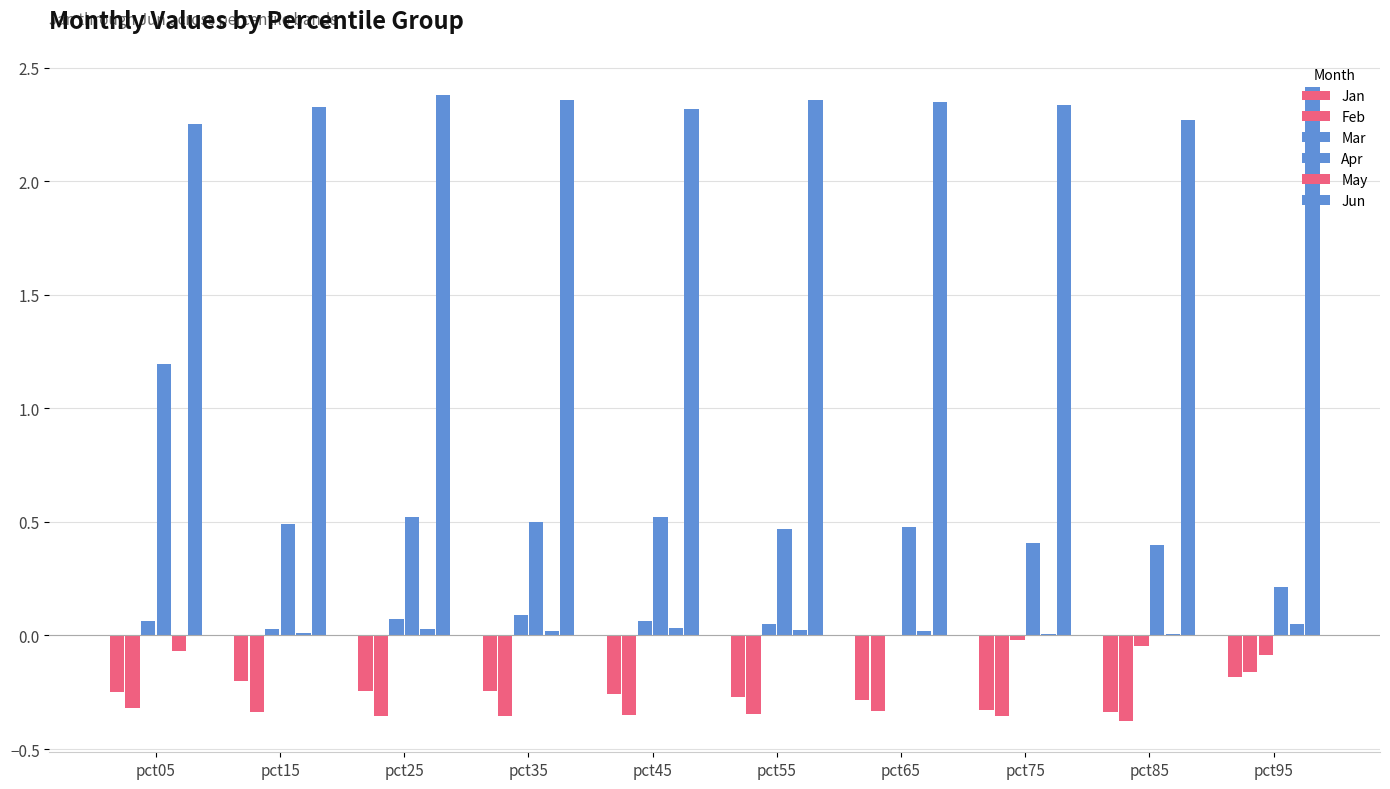

Reading right to left, list all the values displayed in this chart.

Jan: pct95=-0.2	pct85=-0.3	pct75=-0.3	pct65=-0.3	pct55=-0.3	pct45=-0.3	pct35=-0.2	pct25=-0.2	pct15=-0.2	pct05=-0.2
Feb: pct95=-0.2	pct85=-0.4	pct75=-0.4	pct65=-0.3	pct55=-0.3	pct45=-0.4	pct35=-0.4	pct25=-0.4	pct15=-0.3	pct05=-0.3
Mar: pct95=-0.1	pct85=-0.0	pct75=-0.0	pct65=0.0	pct55=0.1	pct45=0.1	pct35=0.1	pct25=0.1	pct15=0.0	pct05=0.1
Apr: pct95=0.2	pct85=0.4	pct75=0.4	pct65=0.5	pct55=0.5	pct45=0.5	pct35=0.5	pct25=0.5	pct15=0.5	pct05=1.2
May: pct95=0.0	pct85=0.0	pct75=0.0	pct65=0.0	pct55=0.0	pct45=0.0	pct35=0.0	pct25=0.0	pct15=0.0	pct05=-0.1
Jun: pct95=2.4	pct85=2.3	pct75=2.3	pct65=2.4	pct55=2.4	pct45=2.3	pct35=2.4	pct25=2.4	pct15=2.3	pct05=2.3